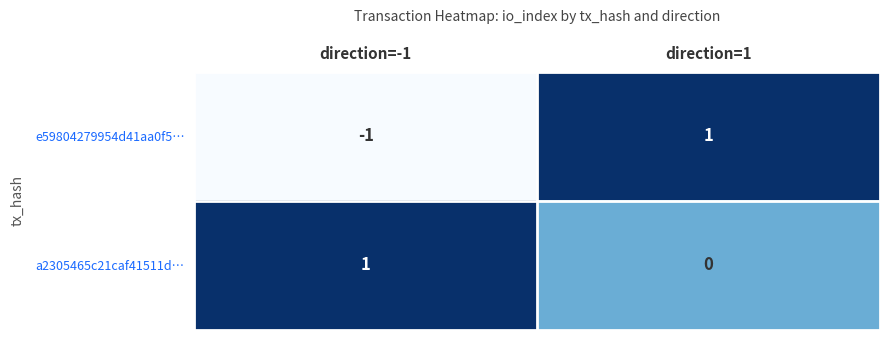

Count the number of categories in the chart.

2